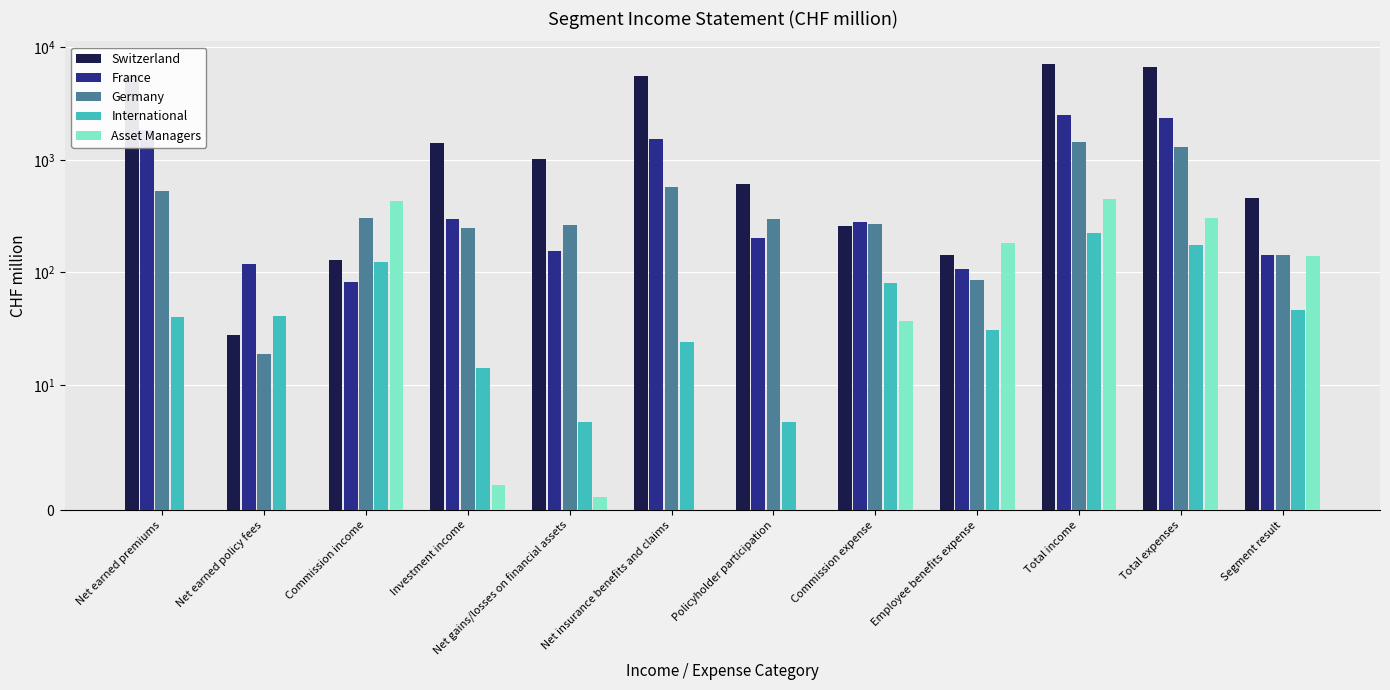

Between Net earned premiums and Policyholder participation, which series saw the biggest shift?

Switzerland